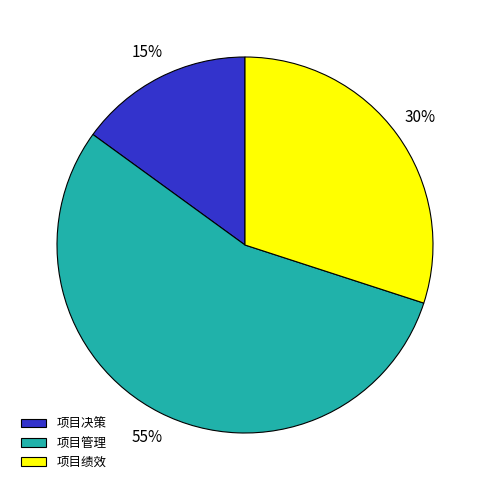

Do 项目决策 and 项目绩效 together represent more than half of the pie?

No